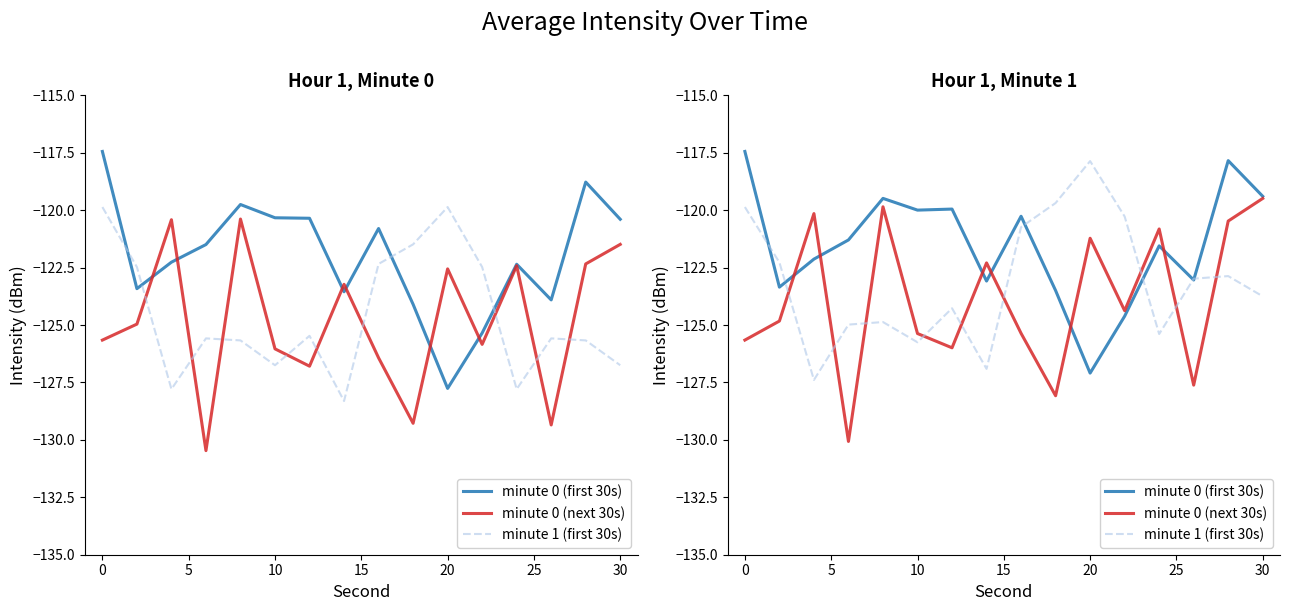

How many lines are shown in the chart?

3